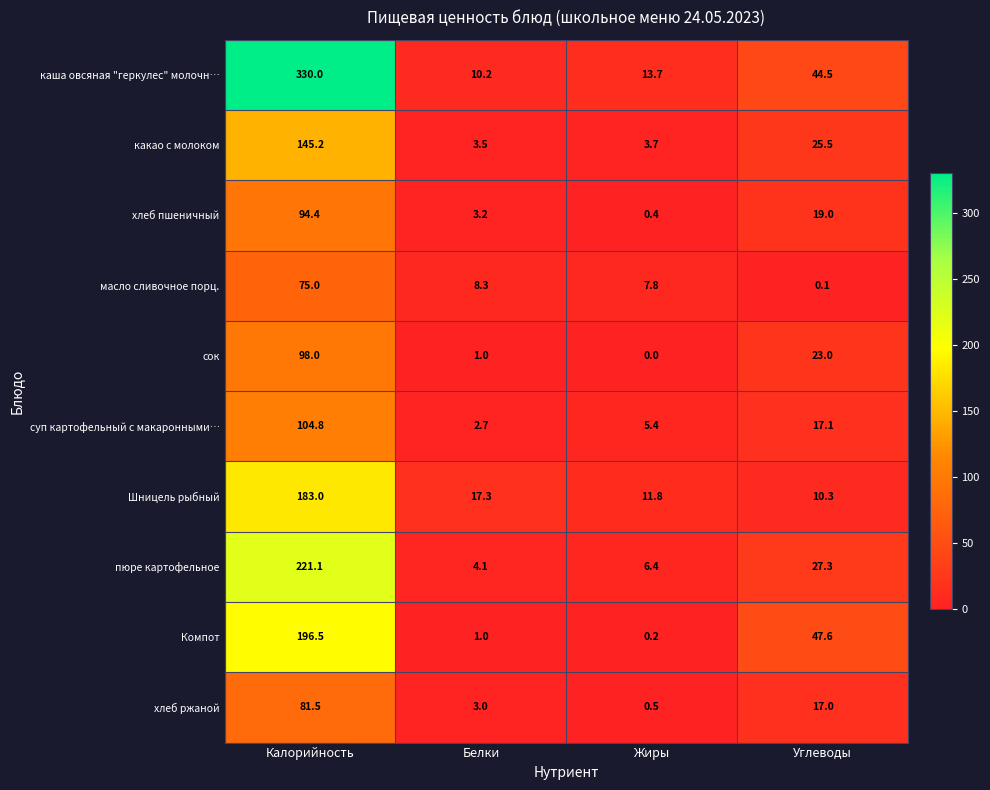

What is the difference between the какао с молоком values at Углеводы and Калорийность?

119.7